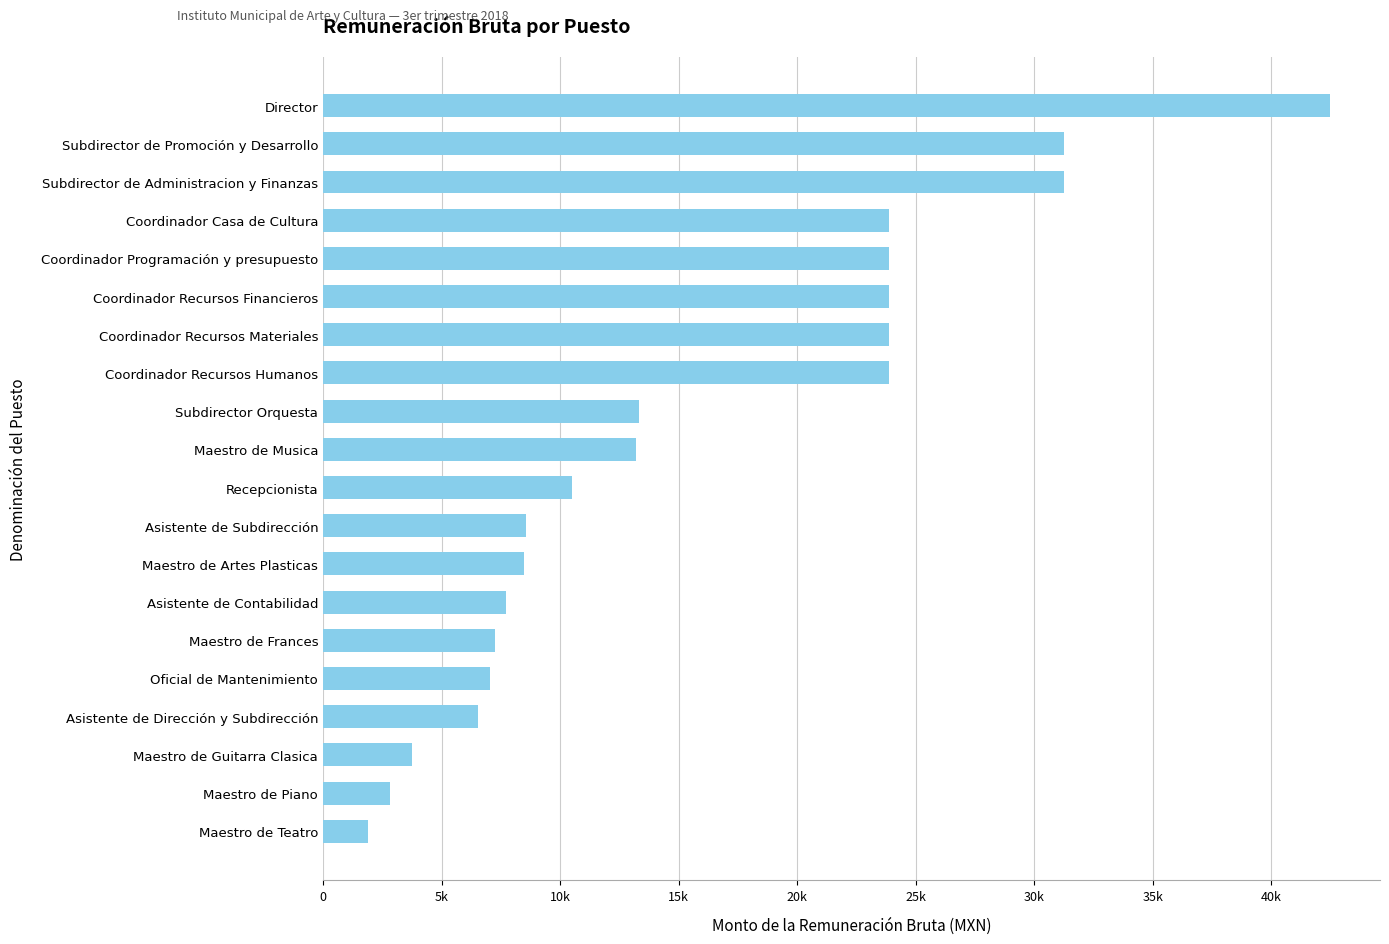

Does the chart contain any negative values?

No